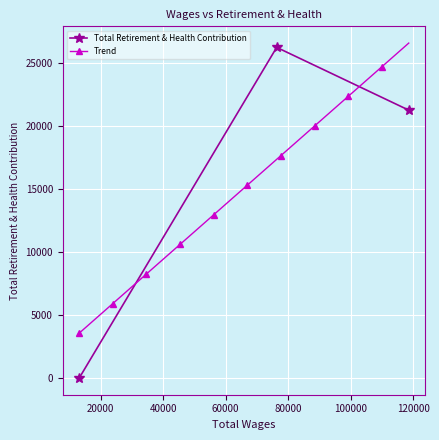

Is this an area chart (filled region under the line)?

No